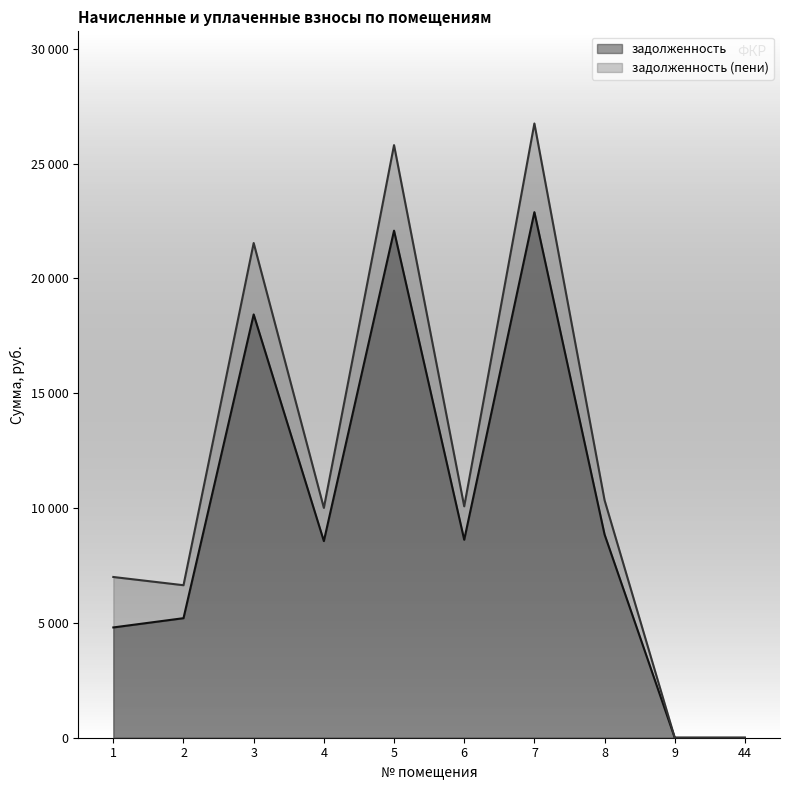

What is the difference between the задолженность values at 5 and 3?

3648.0